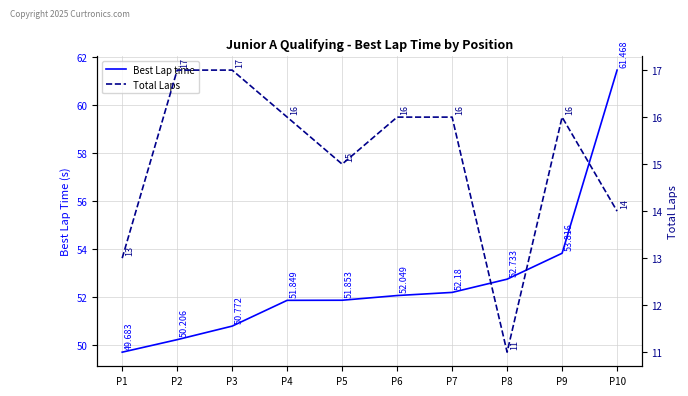

Which has a higher value, P4 or P9?

P9